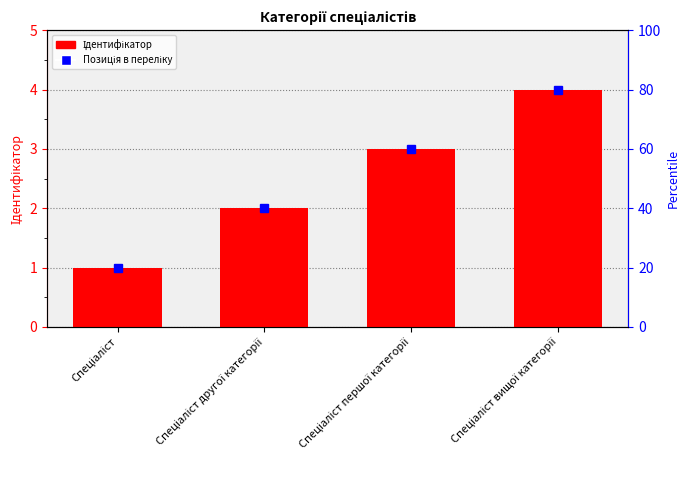

Does the chart contain stacked bars?

No